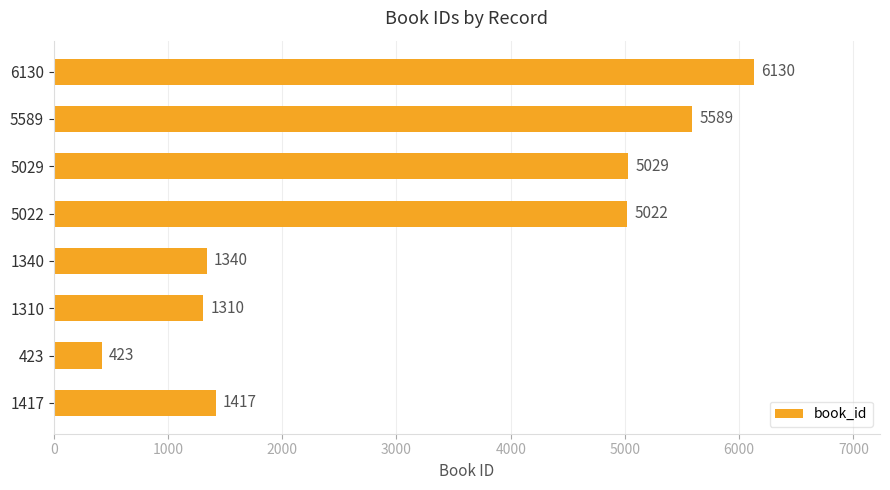

Rank the categories by value from highest to lowest.

6130, 5589, 5029, 5022, 1417, 1340, 1310, 423